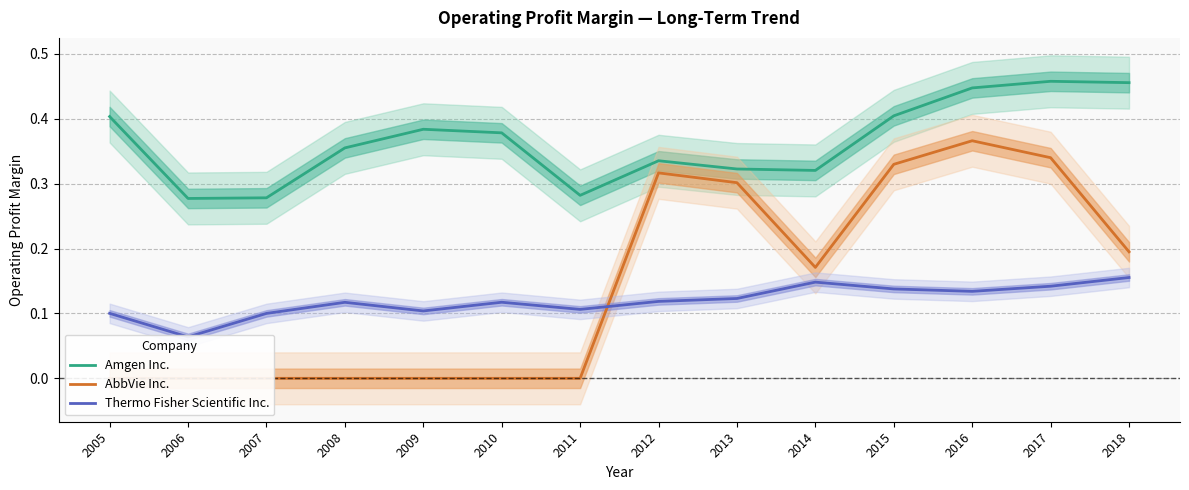

Reading right to left, list all the values displayed in this chart.

Amgen Inc.: 0.5	0.5	0.4	0.4	0.3	0.3	0.3	0.3	0.4	0.4	0.4	0.3	0.3	0.4
AbbVie Inc.: 0.2	0.3	0.4	0.3	0.2	0.3	0.3	0.0	0.0	0.0	0.0	0.0	0.0	0.0
Thermo Fisher Scientific Inc.: 0.2	0.1	0.1	0.1	0.1	0.1	0.1	0.1	0.1	0.1	0.1	0.1	0.1	0.1